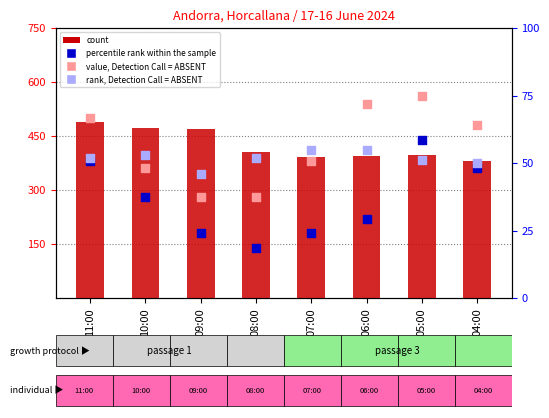

Which series has the widest spread of Y values?

percentile rank within the sample